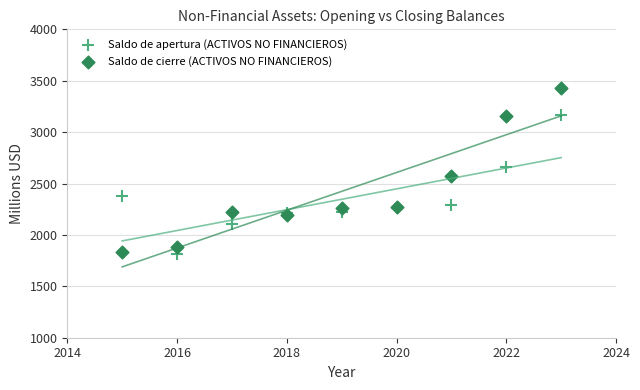

Which series has the largest Y range (max minus min)?

Saldo de cierre (ACTIVOS NO FINANCIEROS)